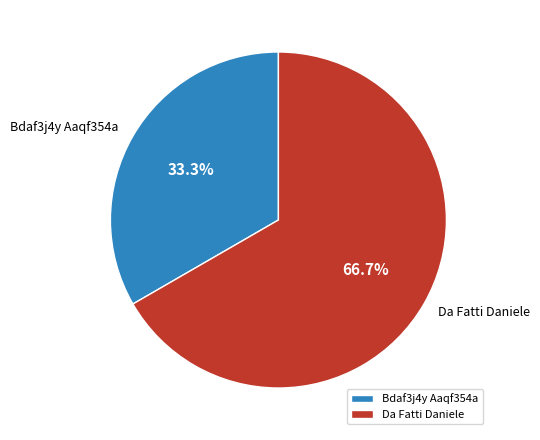

True or false: Da Fatti Daniele accounts for 67% of the total.

True